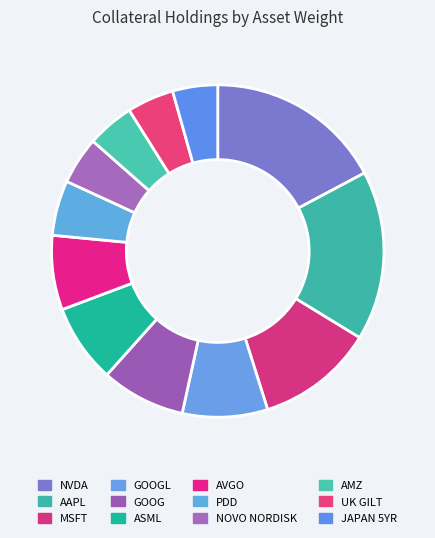

Is MSFT the majority of the pie?

No